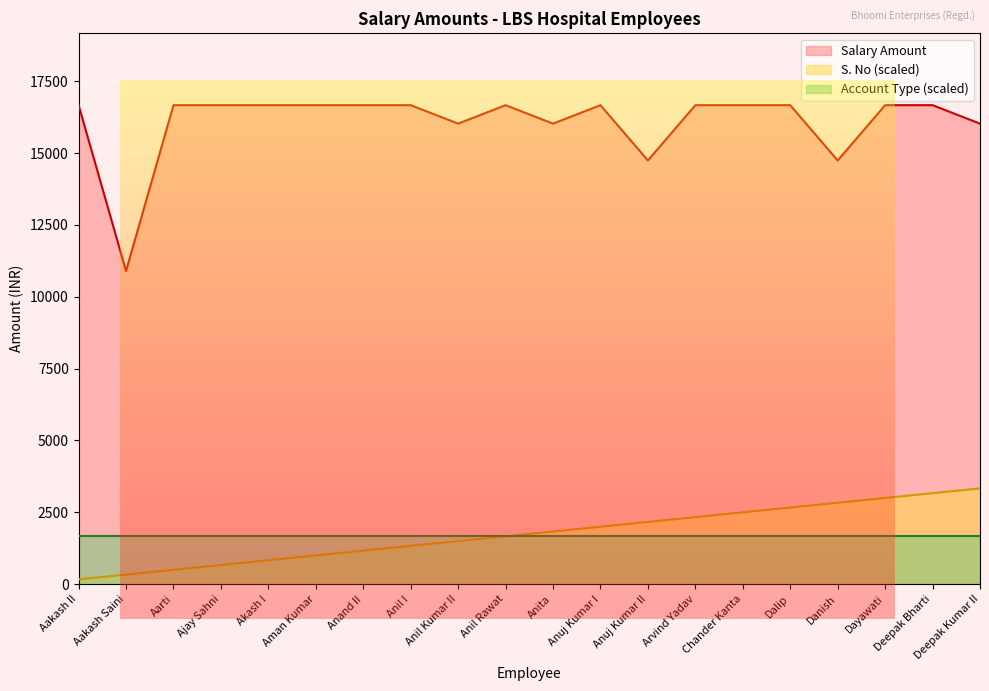

True or false: Salary Amount and S.No cross at least once.

False